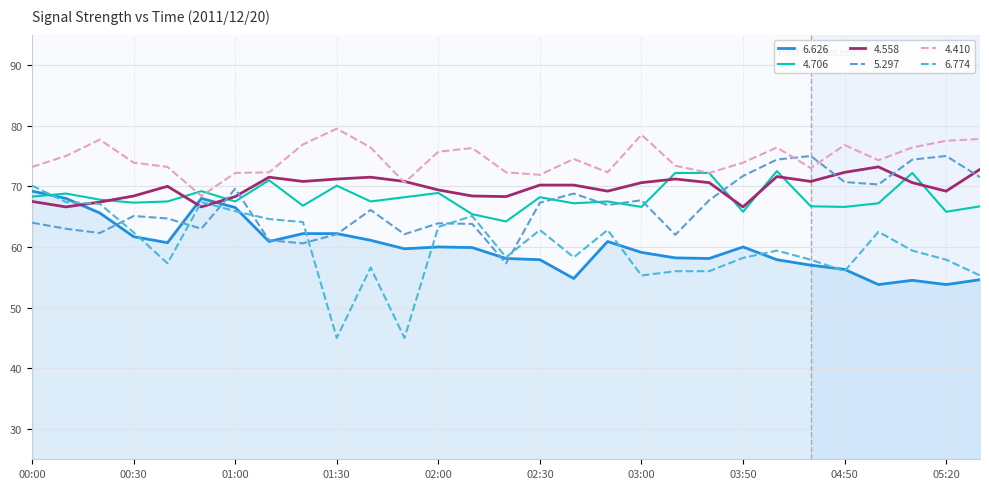

How many lines are shown in the chart?

6